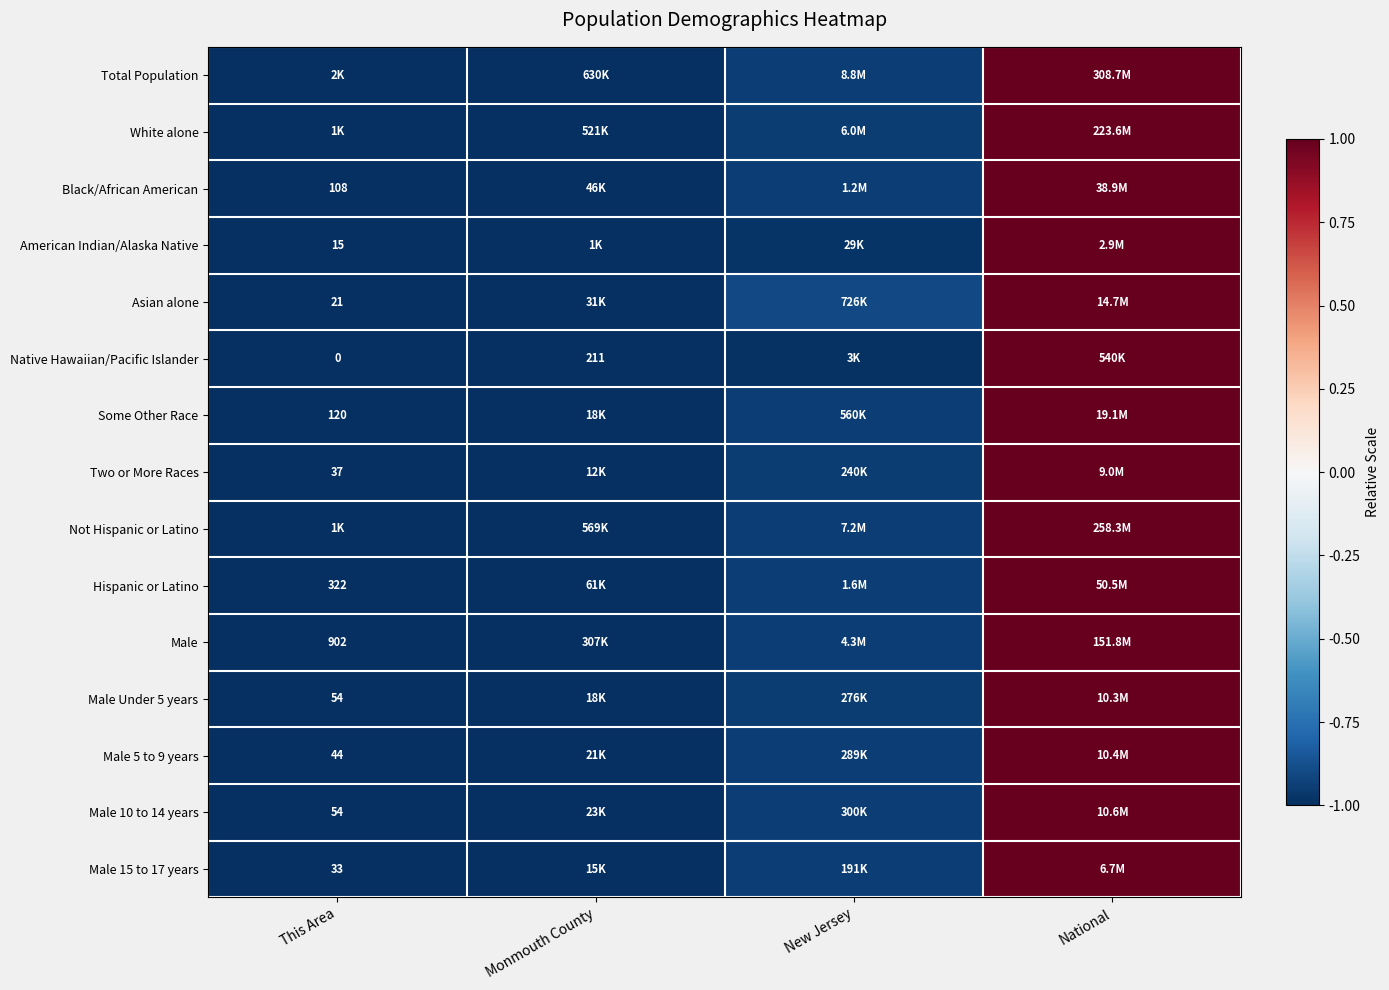

At which label does White alone first exceed 0?

National